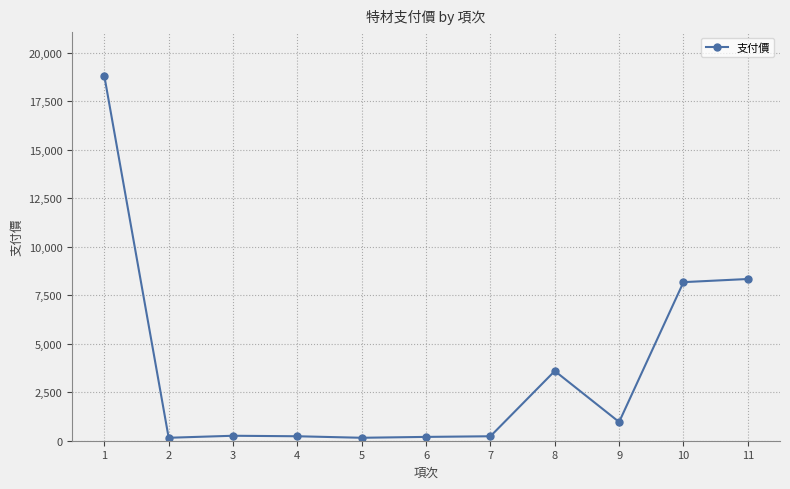

How many data points does each series have?

11